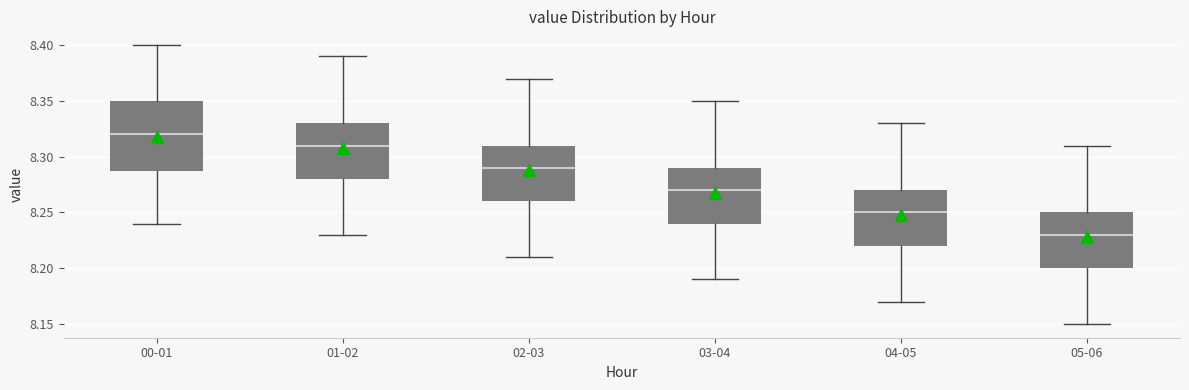

Reading left to right, read every box against the y-axis: the position of its median line, the range the box covers, and the ends of its whiskers. The values are not printed on the chart, so give them approximately, as read against the axis.

00-01: median 8.32, box 8.29 to 8.35, whiskers 8.24 to 8.40
01-02: median 8.31, box 8.28 to 8.33, whiskers 8.23 to 8.39
02-03: median 8.29, box 8.26 to 8.31, whiskers 8.21 to 8.37
03-04: median 8.27, box 8.24 to 8.29, whiskers 8.19 to 8.35
04-05: median 8.25, box 8.22 to 8.27, whiskers 8.17 to 8.33
05-06: median 8.23, box 8.20 to 8.25, whiskers 8.15 to 8.31